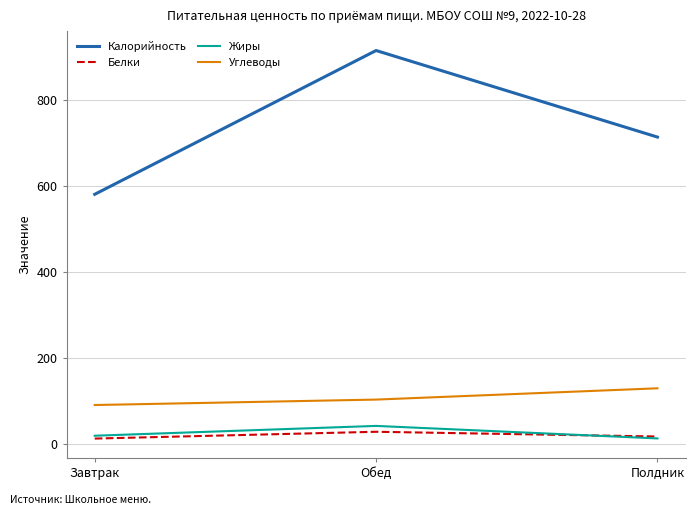

Which label corresponds to the largest value in the chart?

Обед